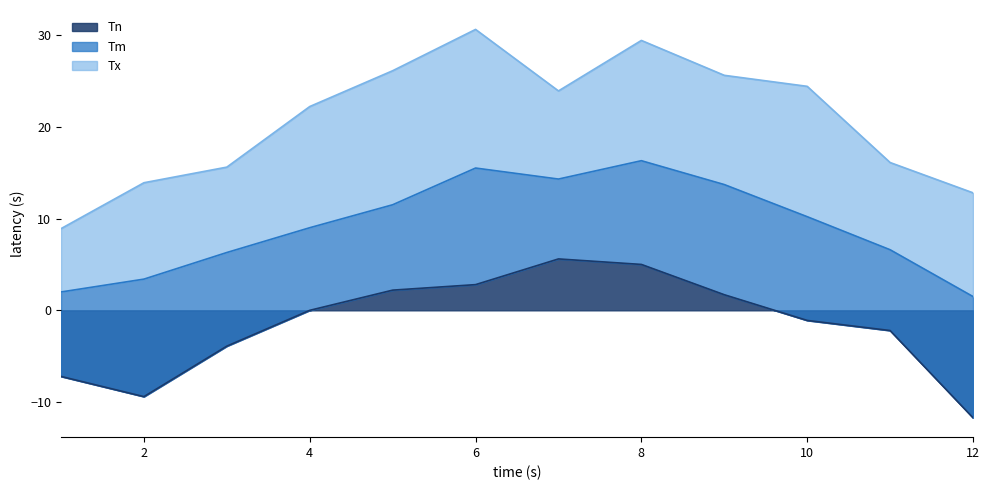

What are all the series names shown in the legend?

Tm, Tx, Tn